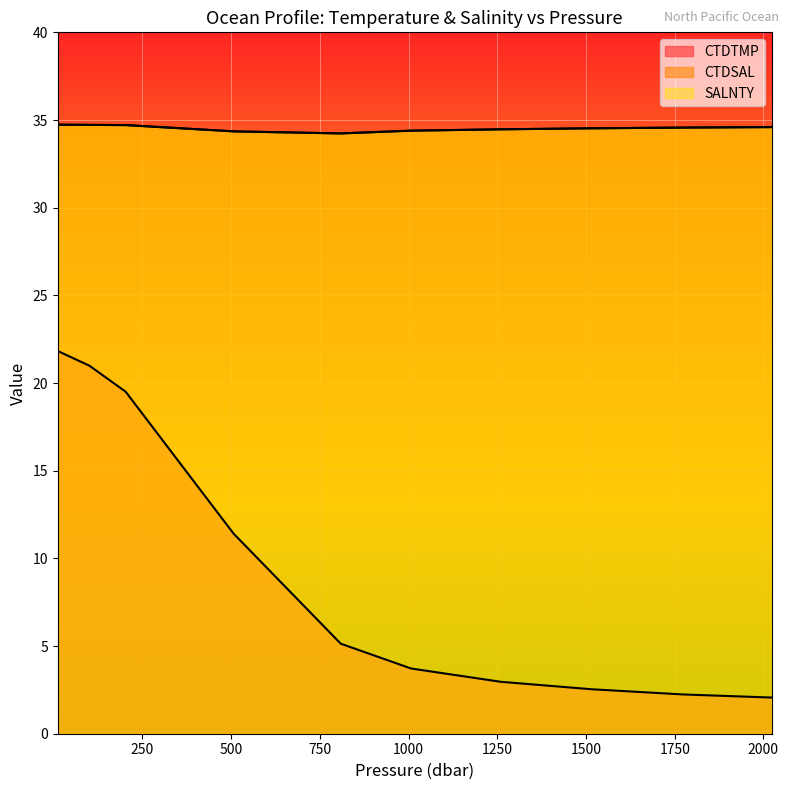

What is the smallest value displayed?

2.1